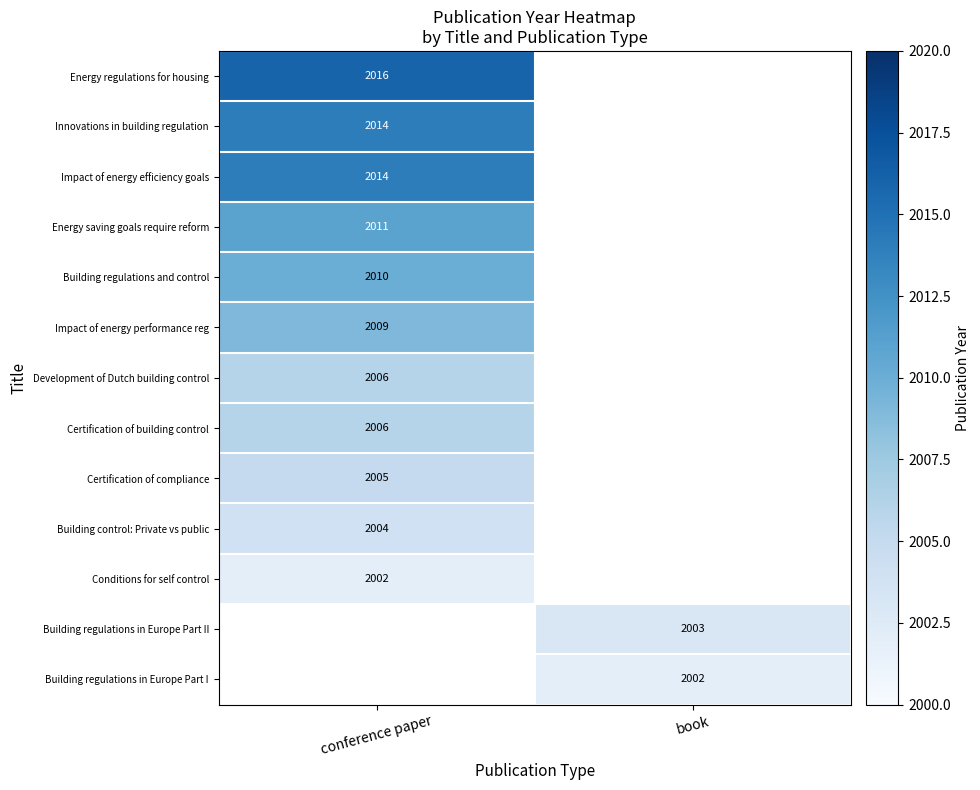

The value of Conditions for self control at conference paper is 2002. True or false?

True